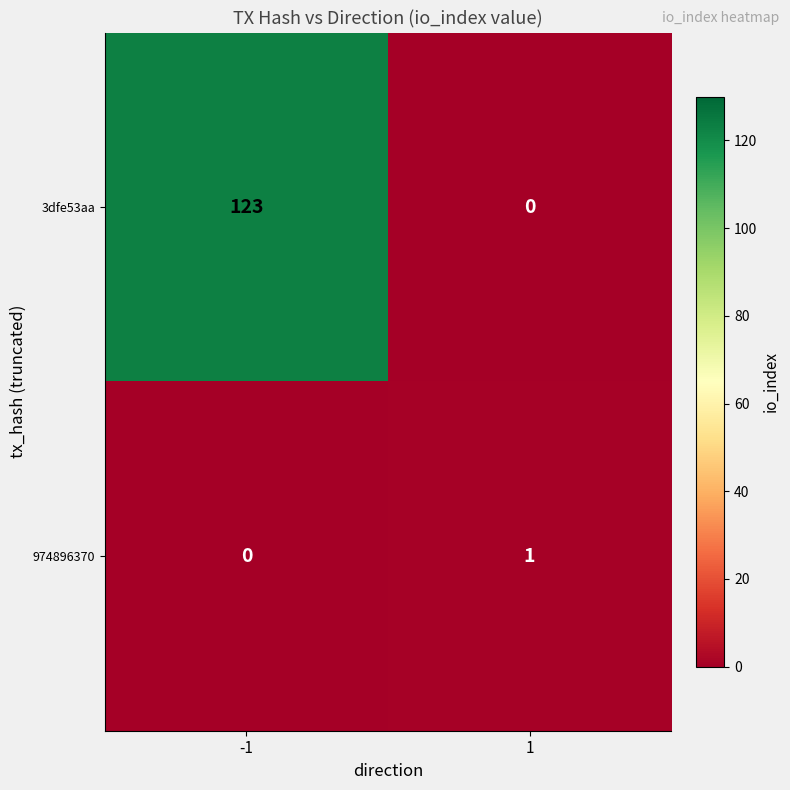

How many data points does each series have?

2